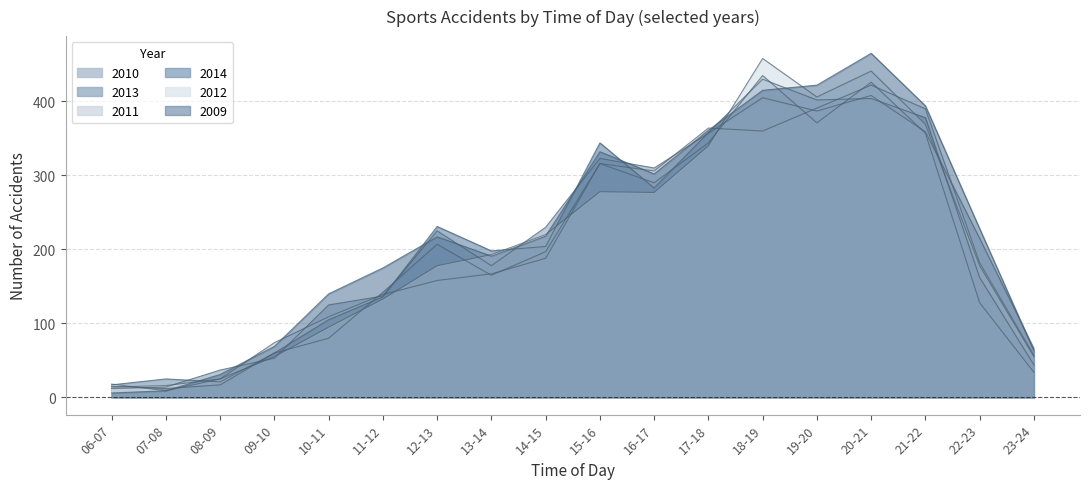

The 2009 series shows 422 at 19-20. True or false?

True